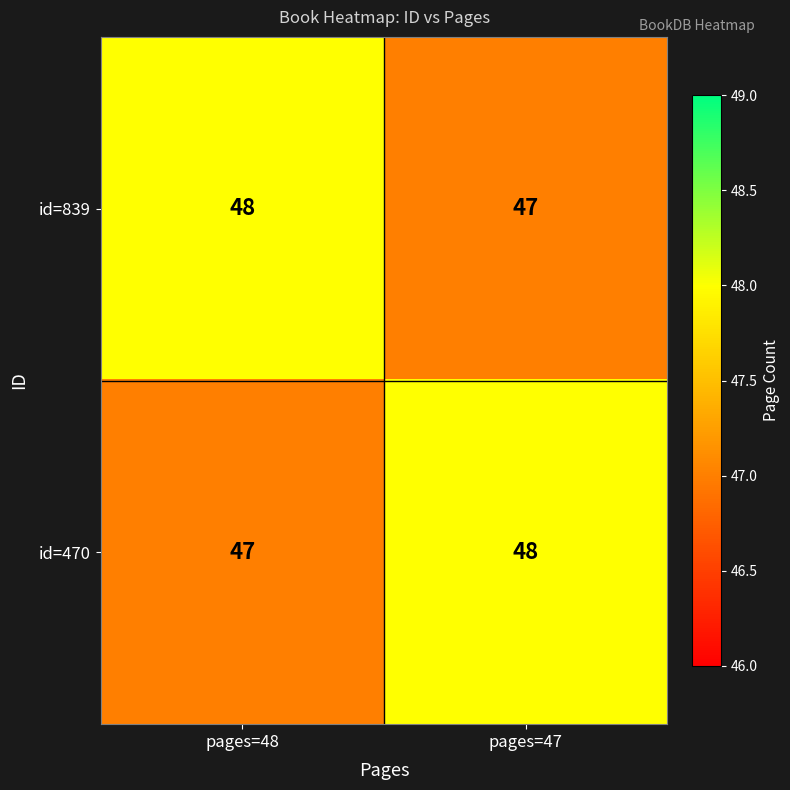

What is the sum of all id=470 values?

95